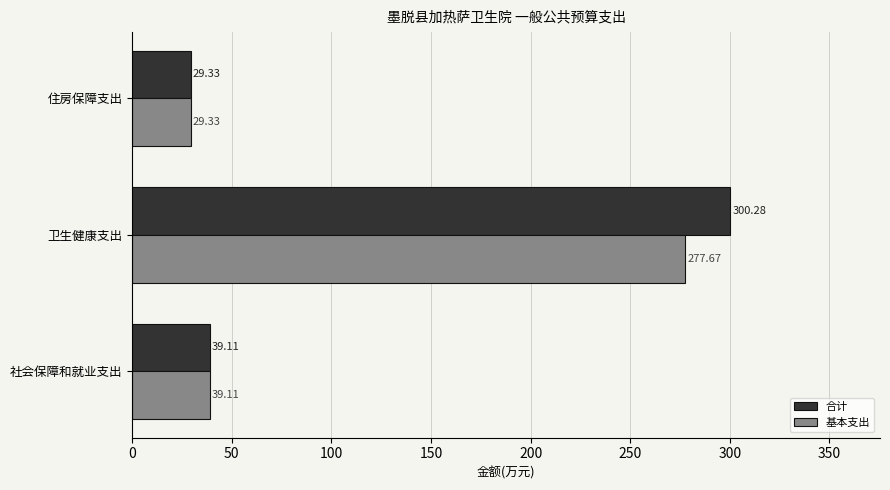

How many series are shown in this chart?

2